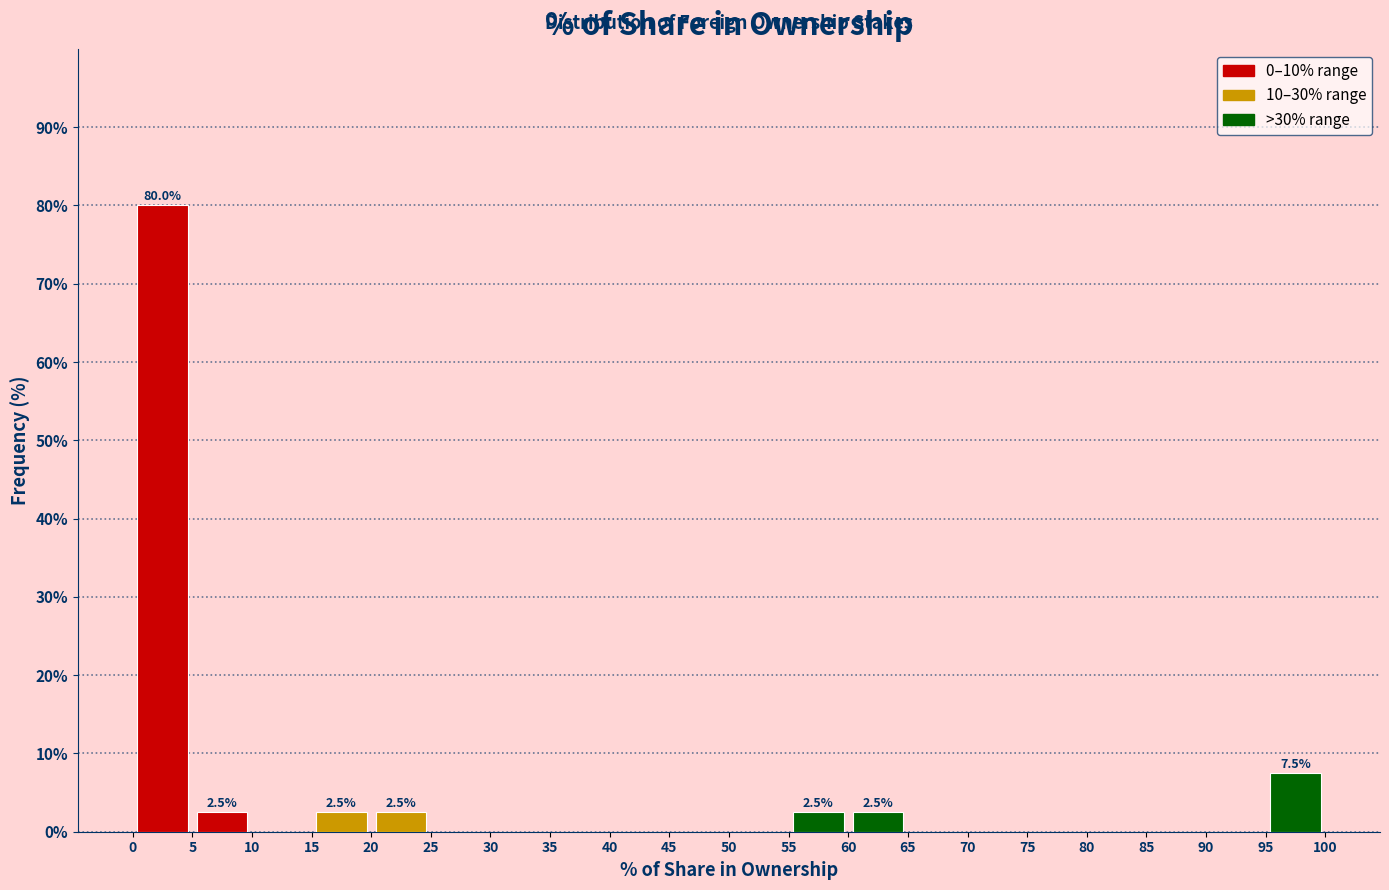

Over which range of the x-axis is the bar tallest?

0 to 5